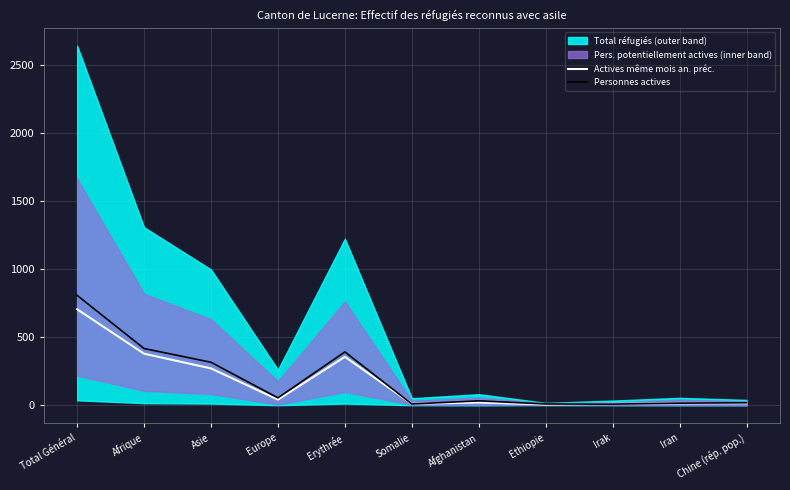

Is it true that Actives même mois an. préc. equals 3 at Irak?

False